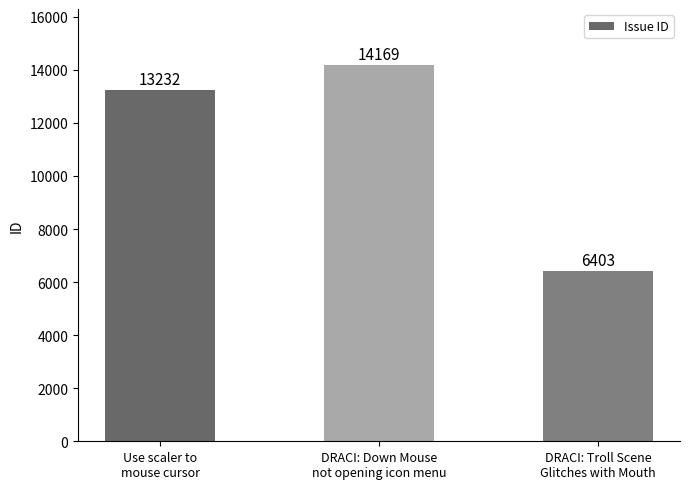

Reading left to right, what are all the values shown in this chart?

Use scaler to
mouse cursor=13232	DRACI: Down Mouse
not opening icon menu=14169	DRACI: Troll Scene
Glitches with Mouth=6403